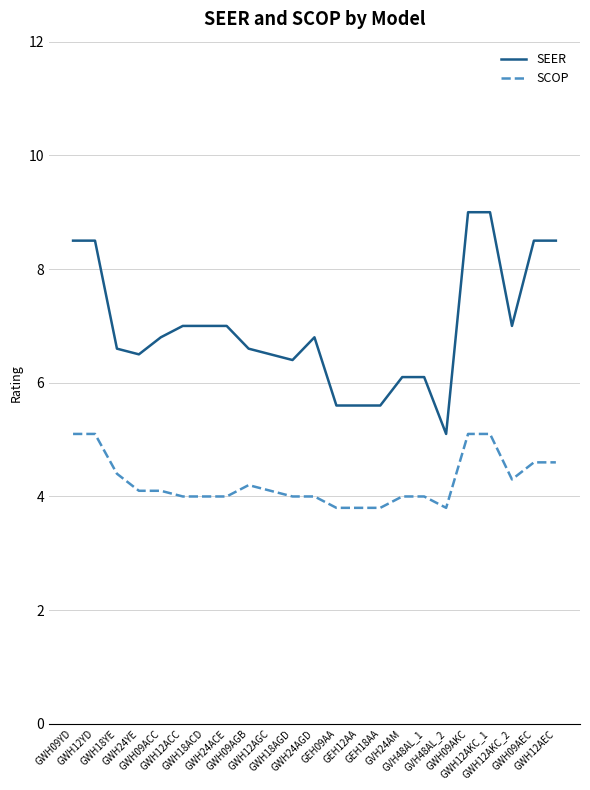

What is the spread (max minus min) of values at GWH12YD?

3.4